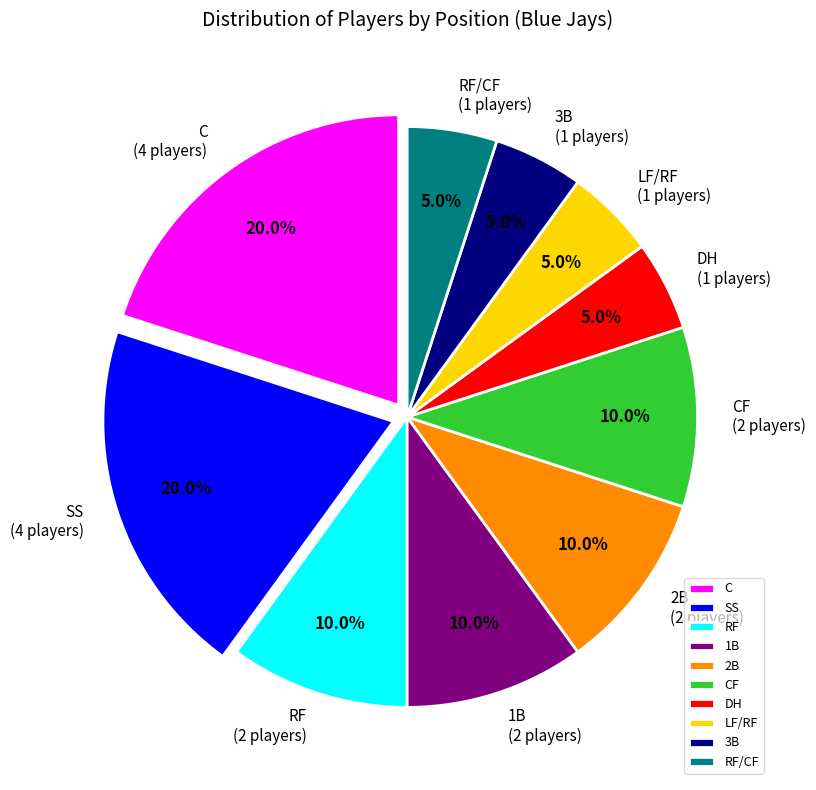

To the nearest percent, what percentage of the pie is CF?

10%